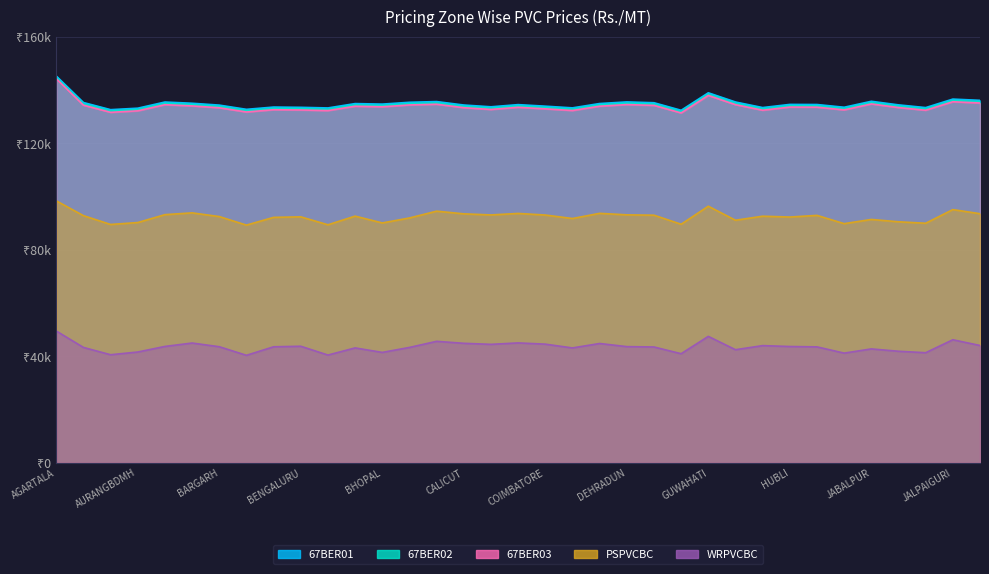

What is the label of the 11th point from the right?

GUWAHATI